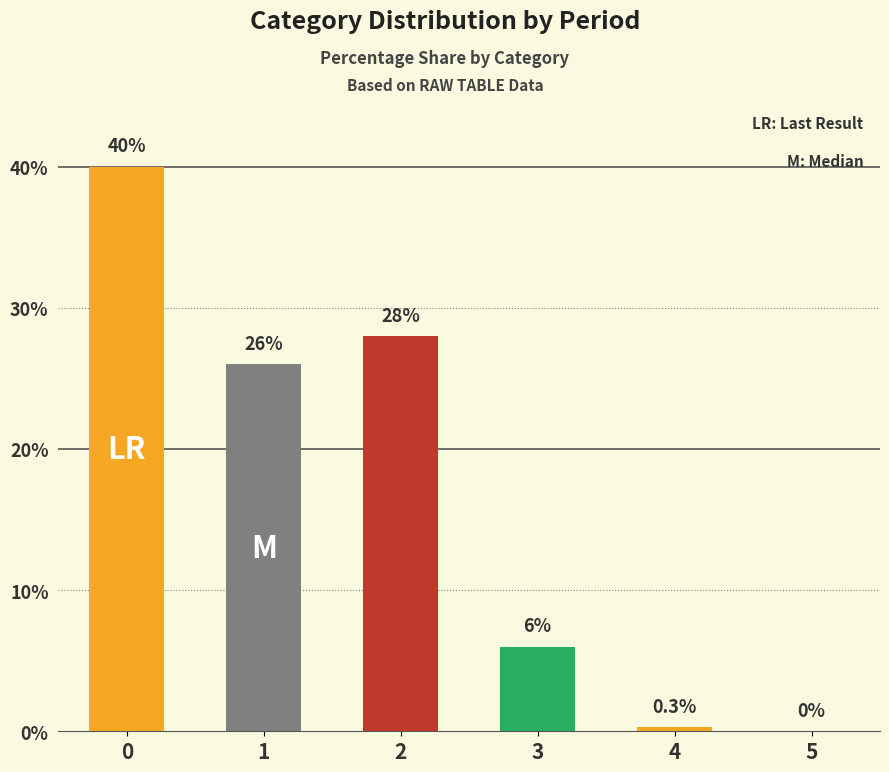

Reading left to right, what are all the values shown in this chart?

0=40.0	1=26.0	2=28.0	3=6.0	4=0.3	5=0.0